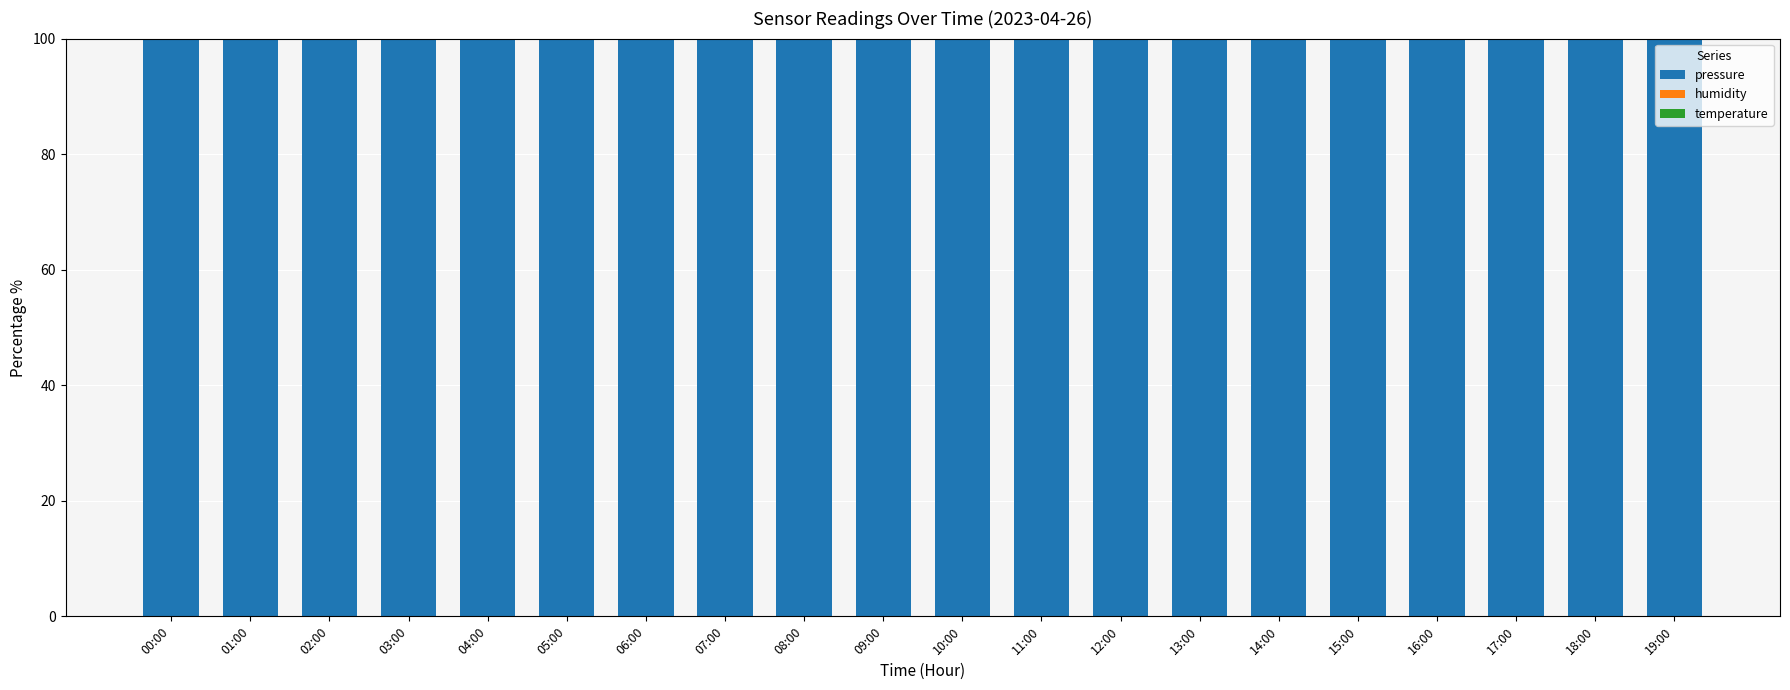

What is the highest value of the pressure series?

100.0